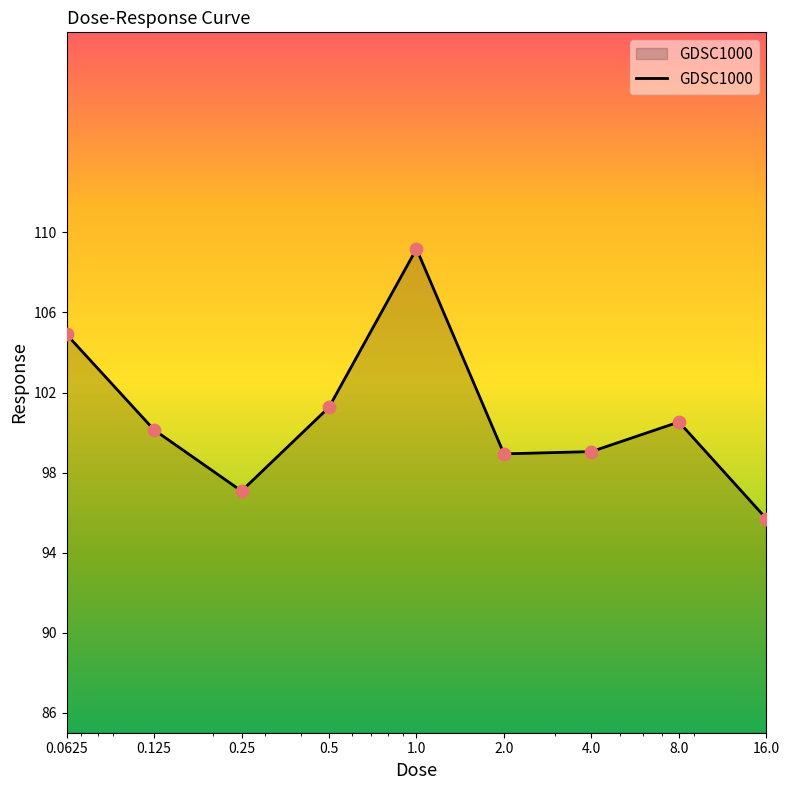

What is the smallest value displayed?

95.7